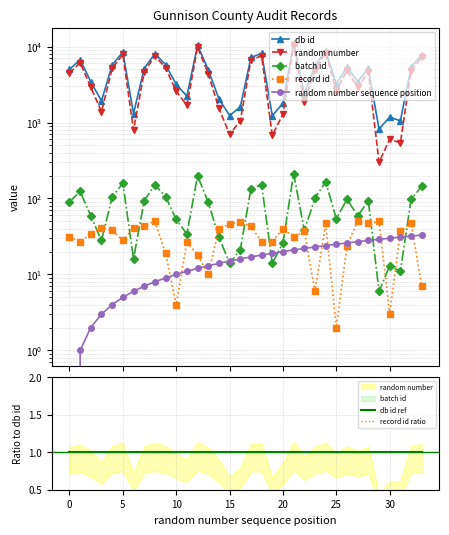

Reading right to left, list all the values displayed in this chart.

db id: 33=7764	32=5360	31=1052	30=1182	29=819	28=5156	27=3458	26=5407	25=3204	24=8786	23=5577	22=2403	21=11108	20=1799	19=1229	18=8123	17=7181	16=1597	15=1237	14=2049	13=4951	12=10387	11=2230	10=3174	9=5788	8=8088	7=5135	6=1314	5=8449	4=5715	3=1924	2=3441	1=6721	0=5012
random number: 33=7179	32=4820	31=538	30=604	29=300	28=4619	27=2922	26=4846	25=2631	24=8268	23=4978	22=1889	21=10546	20=1291	19=678	18=7549	17=6665	16=1050	15=697	14=1541	13=4382	12=9833	11=1679	10=2583	9=5241	8=7572	7=4616	6=792	5=7899	4=5160	3=1392	2=2906	1=6149	0=4453
random number sequence position: 33=33	32=32	31=31	30=30	29=29	28=28	27=27	26=26	25=25	24=24	23=23	22=22	21=21	20=20	19=19	18=18	17=17	16=16	15=15	14=14	13=13	12=12	11=11	10=10	9=9	8=8	7=7	6=6	5=5	4=4	3=3	2=2	1=1	0=0
batch id: 33=145	32=97	31=11	30=13	29=6	28=93	27=59	26=98	25=54	24=166	23=101	22=38	21=213	20=26	19=14	18=152	17=134	16=21	15=14	14=31	13=89	12=199	11=34	10=53	9=106	8=152	7=93	6=16	5=159	4=104	3=28	2=59	1=124	0=90
record id: 33=7	32=48	31=37	30=3	29=50	28=47	27=50	26=24	25=2	24=47	23=6	22=37	21=31	20=40	19=27	18=27	17=43	16=49	15=46	14=40	13=10	12=18	11=27	10=4	9=19	8=50	7=44	6=41	5=28	4=38	3=41	2=34	1=27	0=31